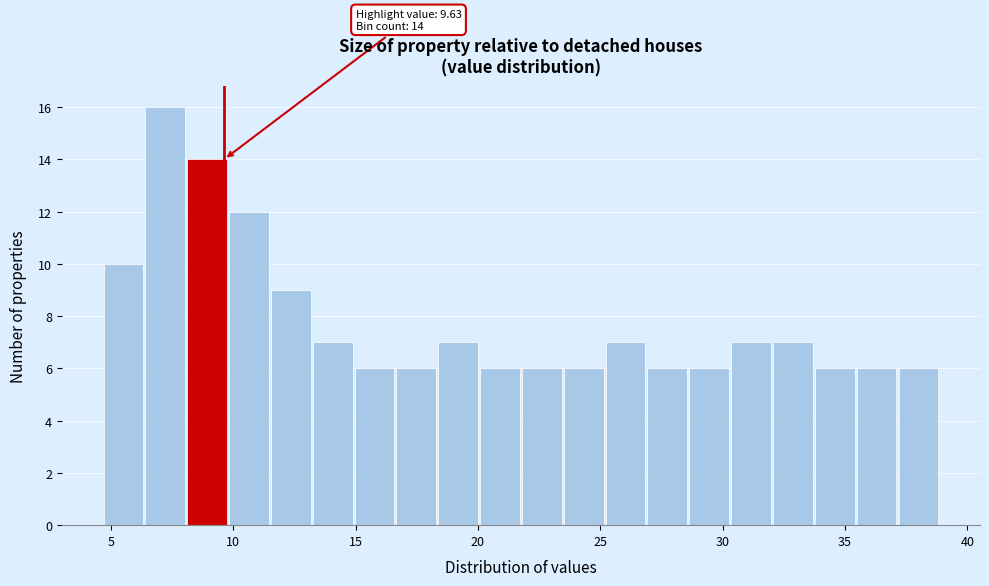

Read against the x-axis, roughly where is the centre of the tallest bar?

7.0